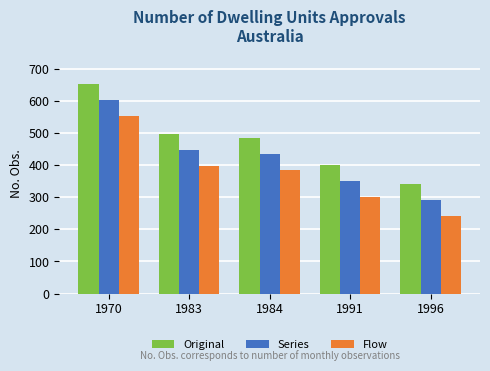

What is the difference between the Flow values at 1970 and 1984?

168